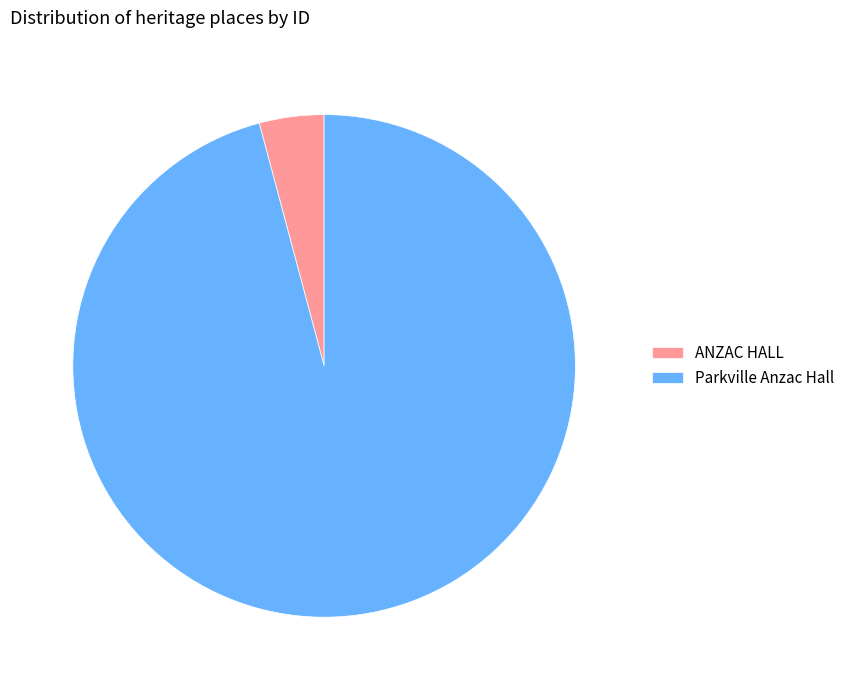

Which slice represents more than half of the pie?

Parkville Anzac Hall